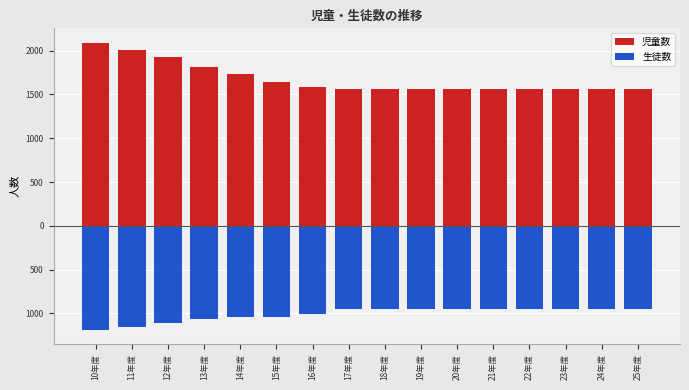

What is the value of the 児童数 bar at the 14th from the left?

1565